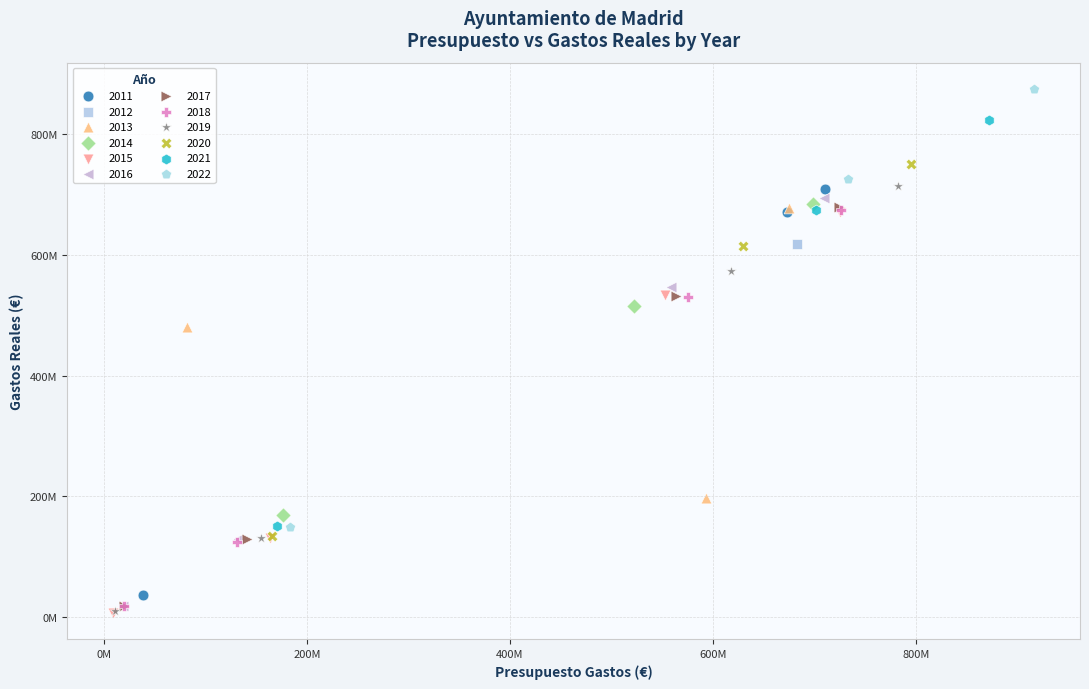

What are all the series names shown in the legend?

2011, 2012, 2013, 2014, 2015, 2016, 2017, 2018, 2019, 2020, 2021, 2022